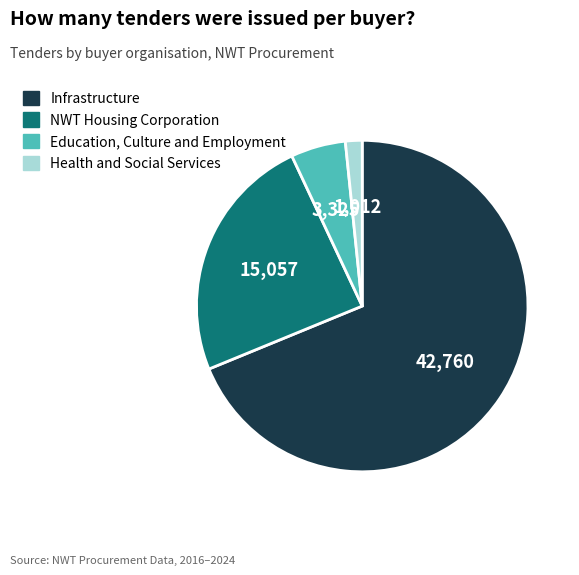

Is there any slice that represents more than half of the pie?

Yes